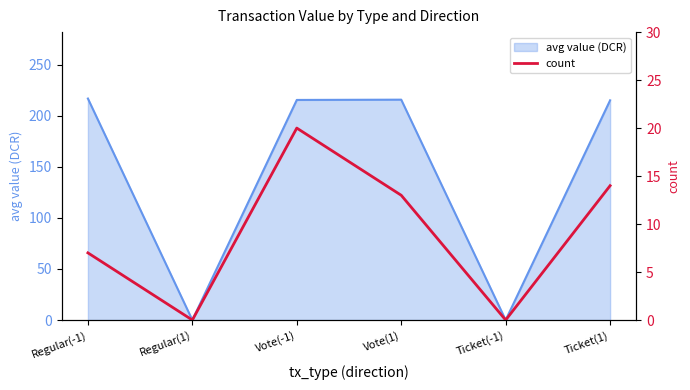

What is the label of the 2nd point from the right?

Ticket(-1)